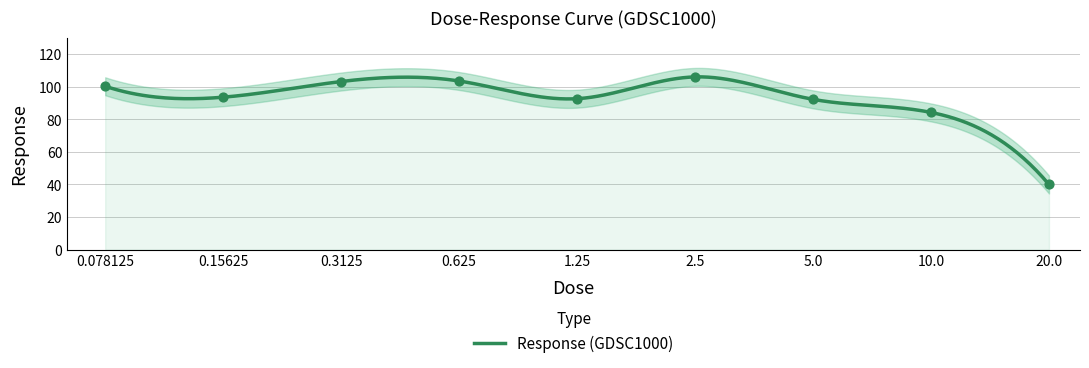

What is the change in value from 0.15625 to 2.5?

+12.4